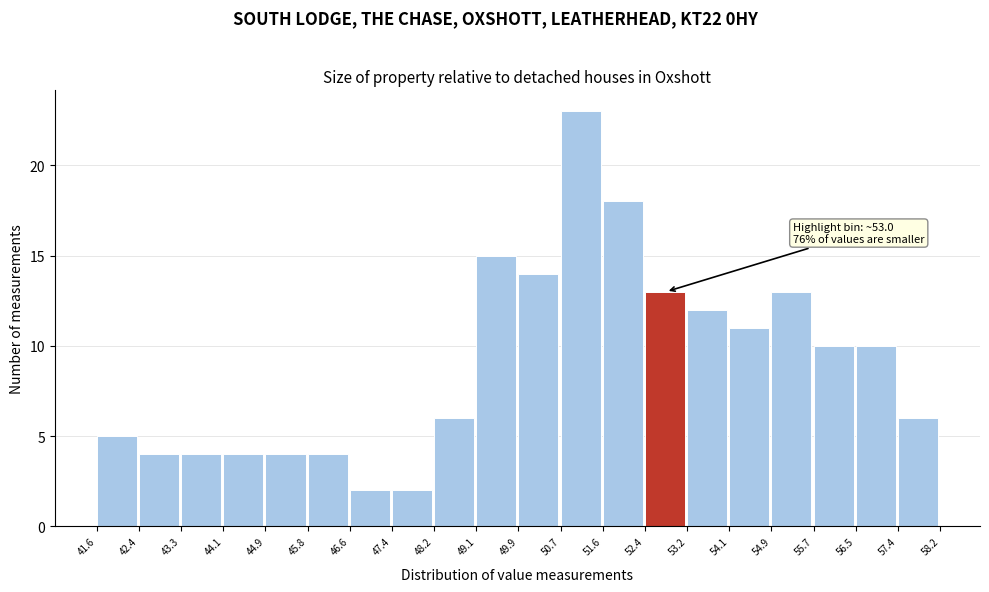

Which range on the x-axis has the tallest bar?

50.7 to 51.6